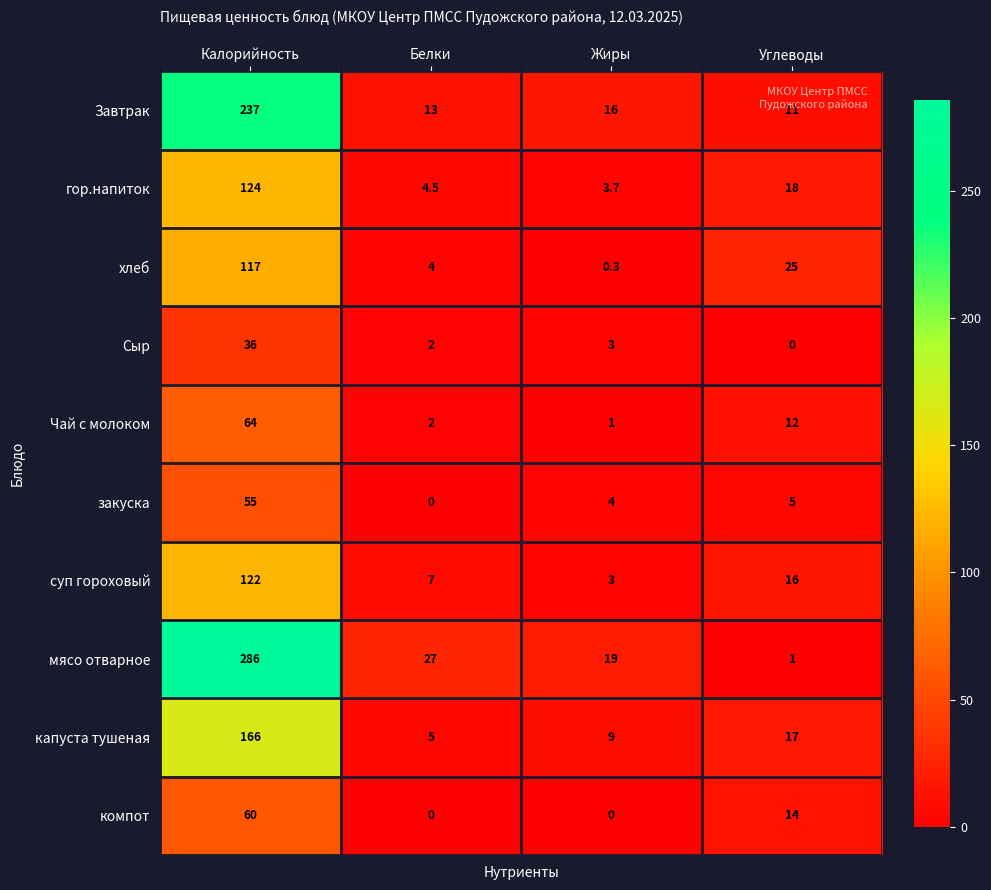

Rank the series at Калорийность from lowest to highest value.

Сыр, закуска, компот, Чай с молоком, хлеб, суп гороховый, гор.напиток, капуста тушеная, Завтрак, мясо отварное